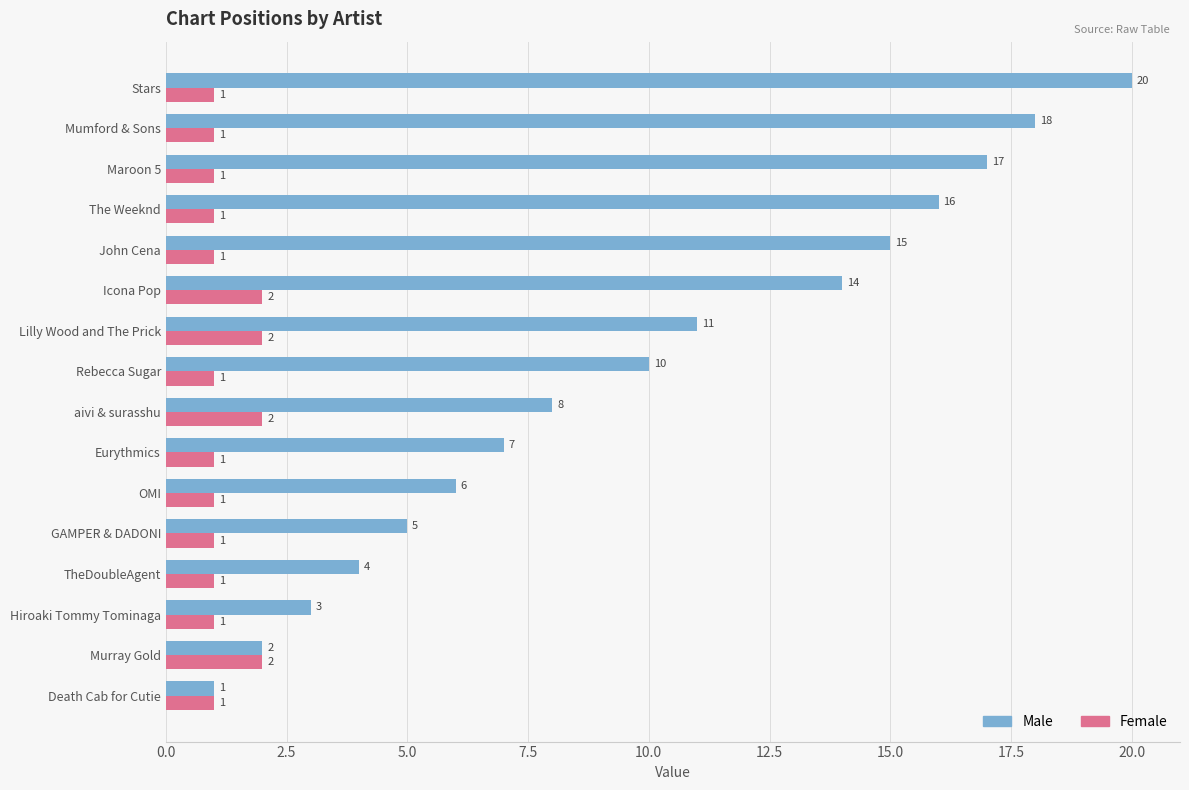

Is it true that Female equals 3 at Lilly Wood and The Prick?

False